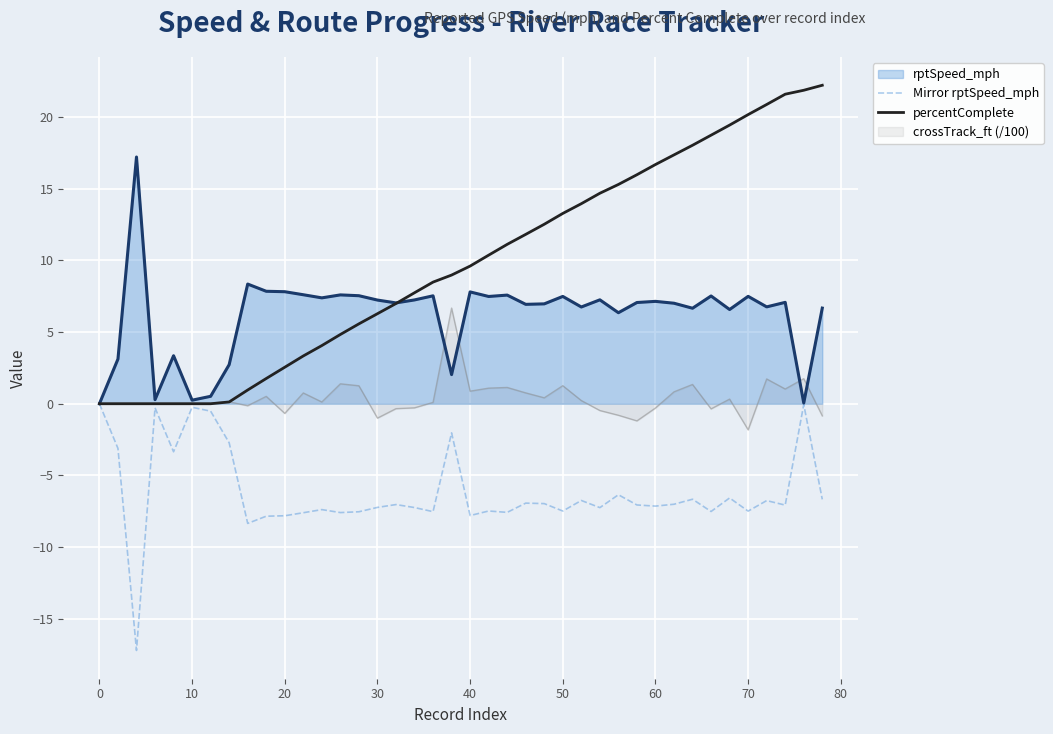

Rank the series by their maximum value, from highest to lowest.

percentComplete, rptSpeed_mph, crossTrack_ft (/100), Mirror rptSpeed_mph